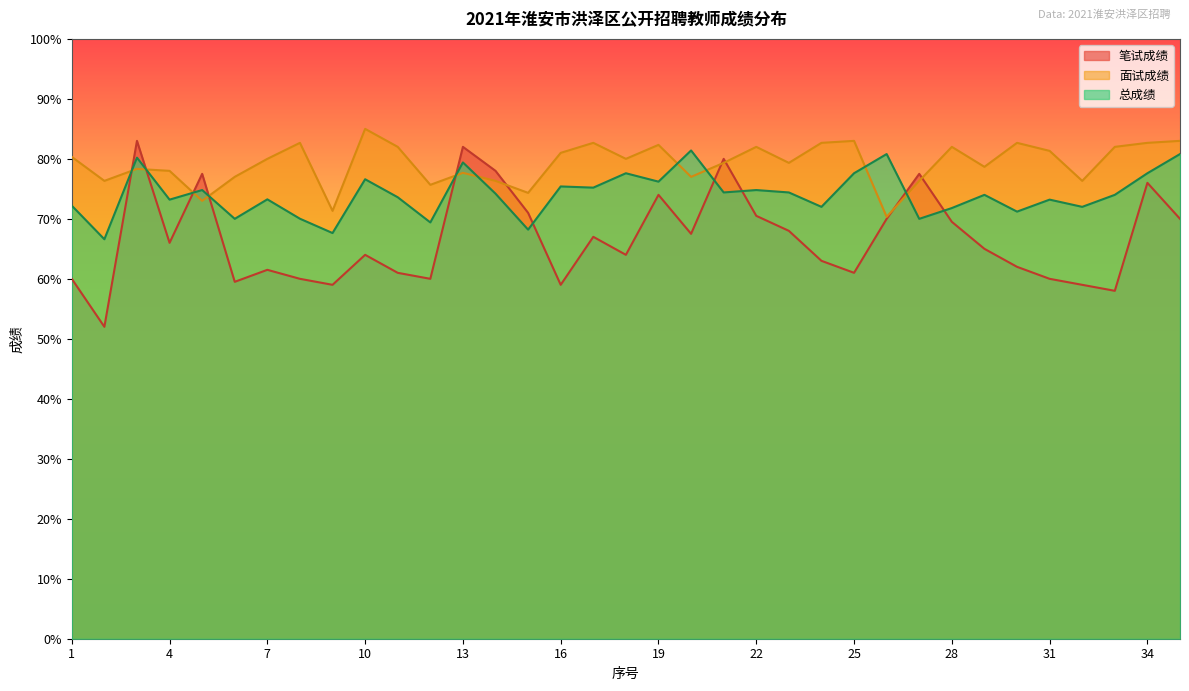

List the labels in order of 笔试成绩 value, smallest first.

2, 33, 9, 16, 32, 6, 1, 8, 12, 31, 11, 25, 7, 30, 24, 10, 18, 29, 4, 17, 20, 23, 28, 26, 35, 22, 15, 19, 34, 5, 27, 14, 21, 13, 3